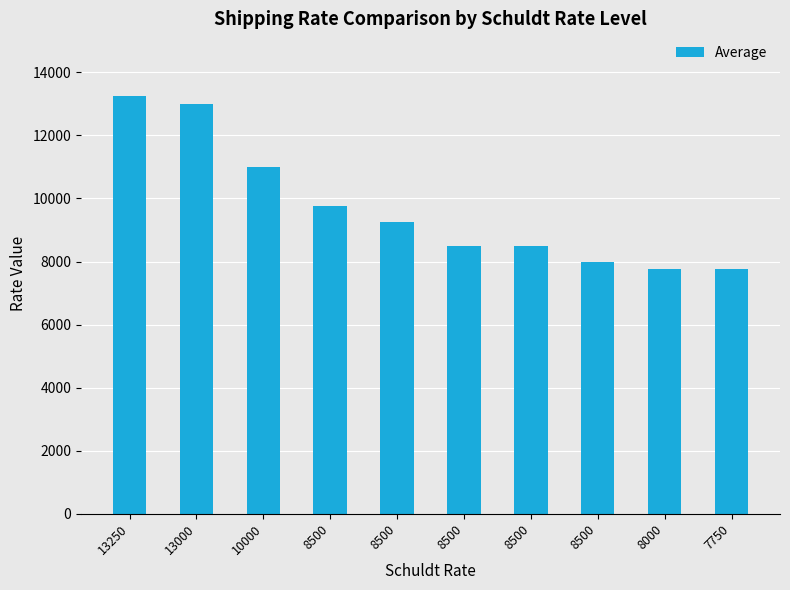

Are the bars horizontal?

No